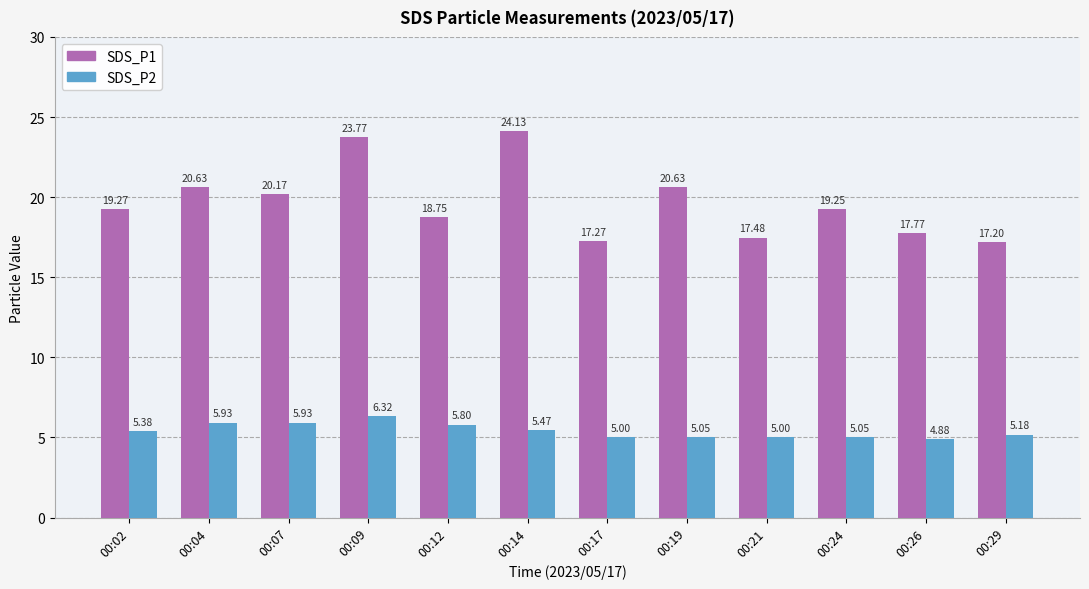

Rank the series at 00:14 from lowest to highest value.

SDS_P2, SDS_P1